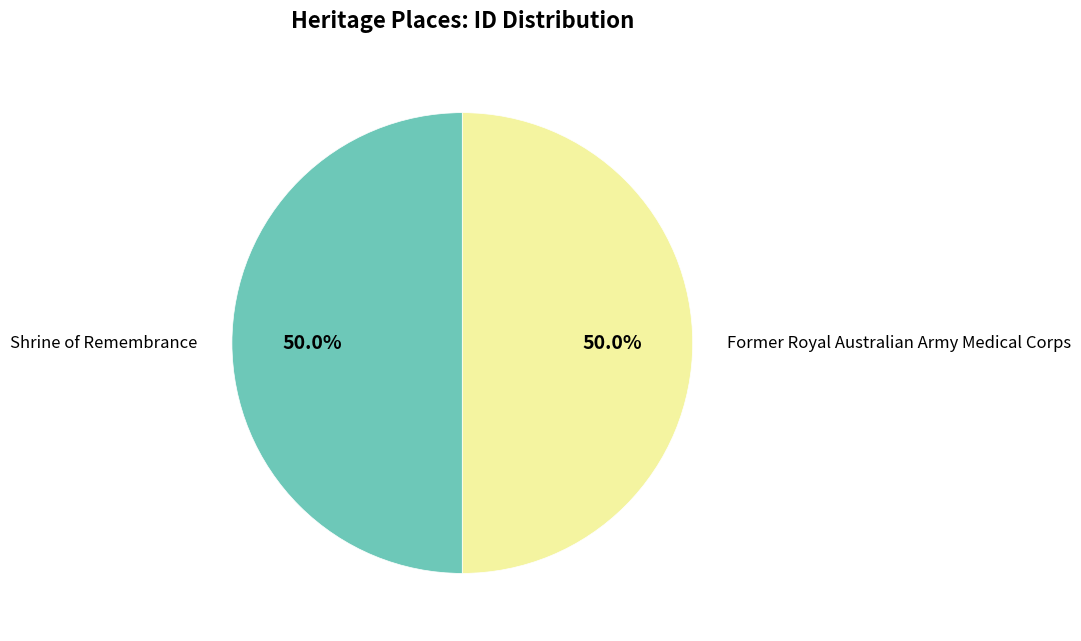

To the nearest percent, what is the average slice percentage?

50%